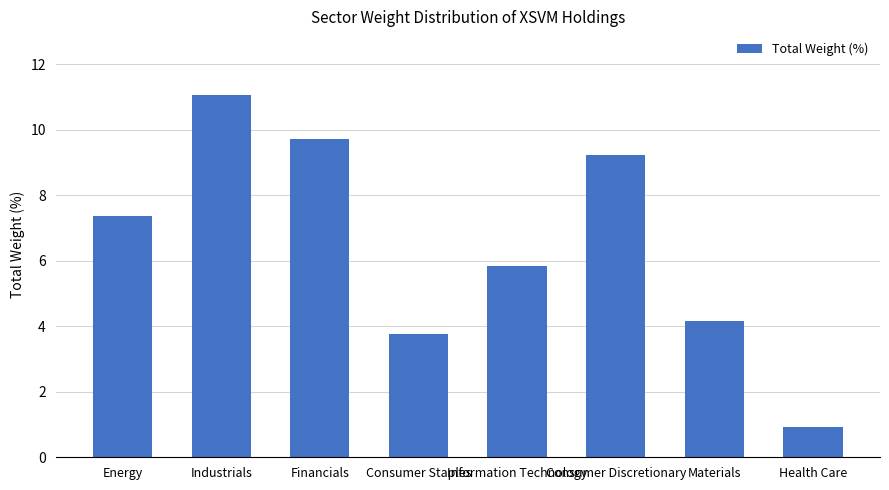

The chart shows a value of 3.2 at Financials. True or false?

False